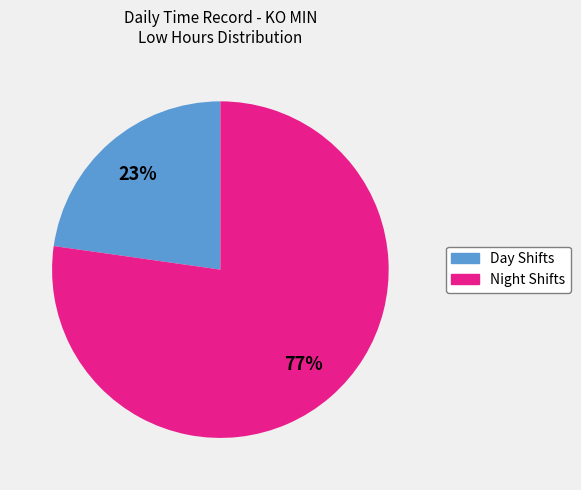

Do Night Shifts and Day Shifts together represent more than half of the pie?

Yes